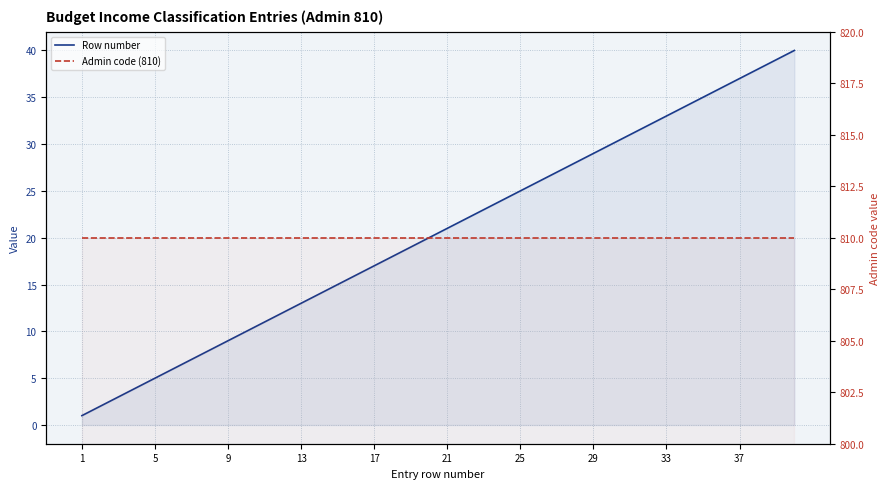

Read the Admin code (810) value at 23.

810